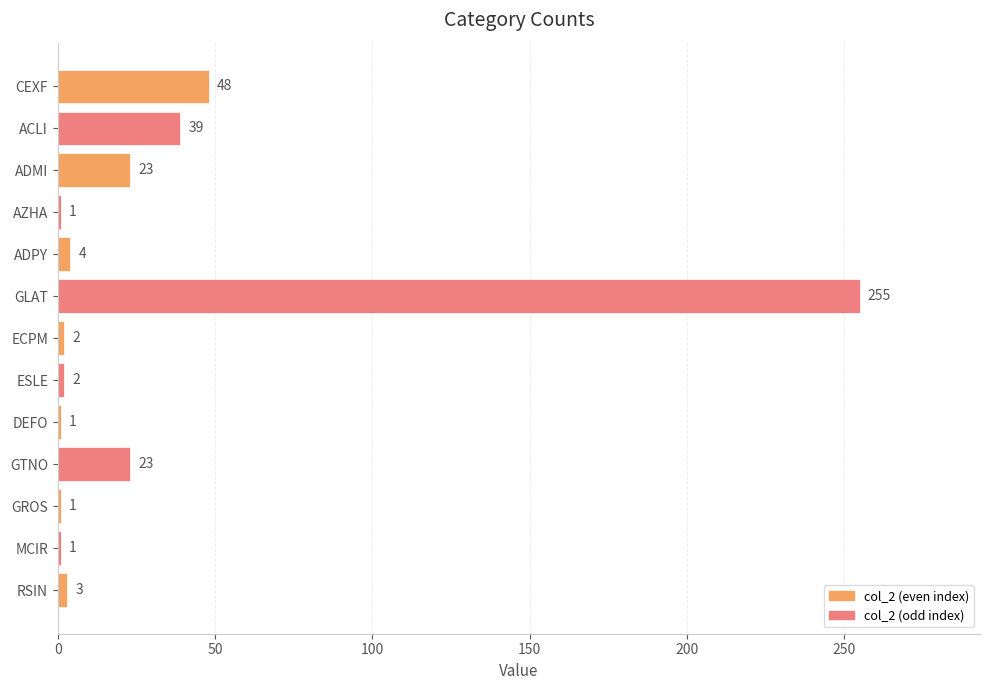

What is the label of the 6th bar from the top?

GLAT